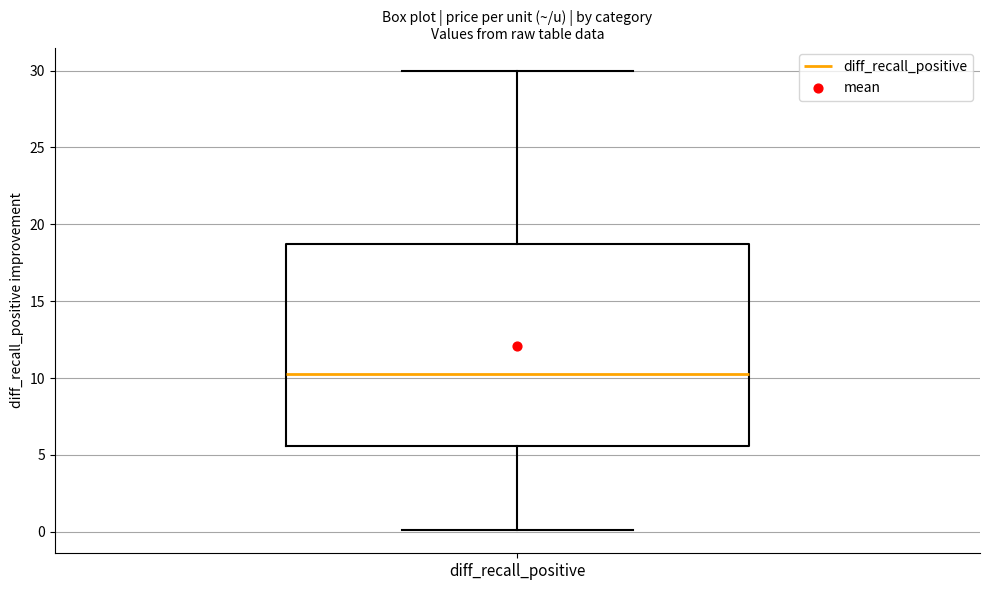

Read this box plot against the y-axis: the position of the median line, the range covered by the box, and the ends of both whiskers. The values are not printed on the chart, so give them approximately, as read against the axis.

median 10.5, box 5.5 to 19.0, whiskers 0.0 to 30.0